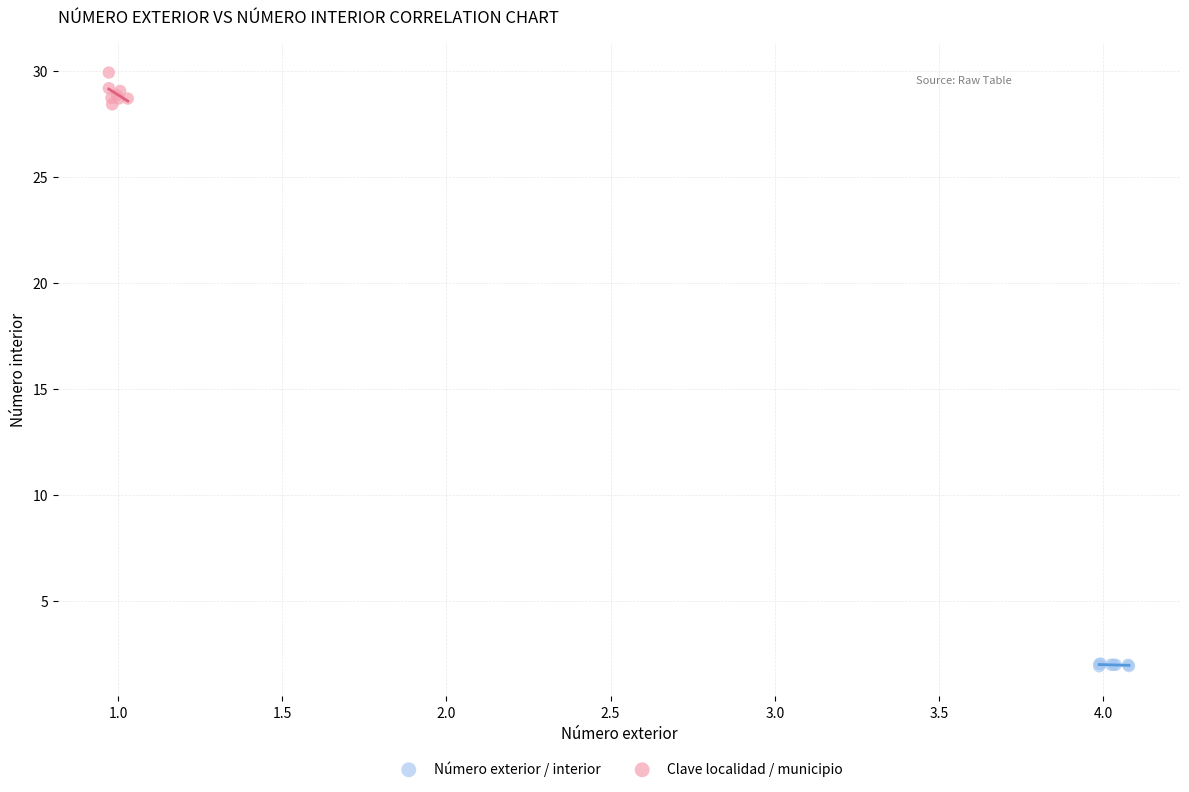

What are all the series names shown in the legend?

Número exterior / interior, Clave localidad / municipio